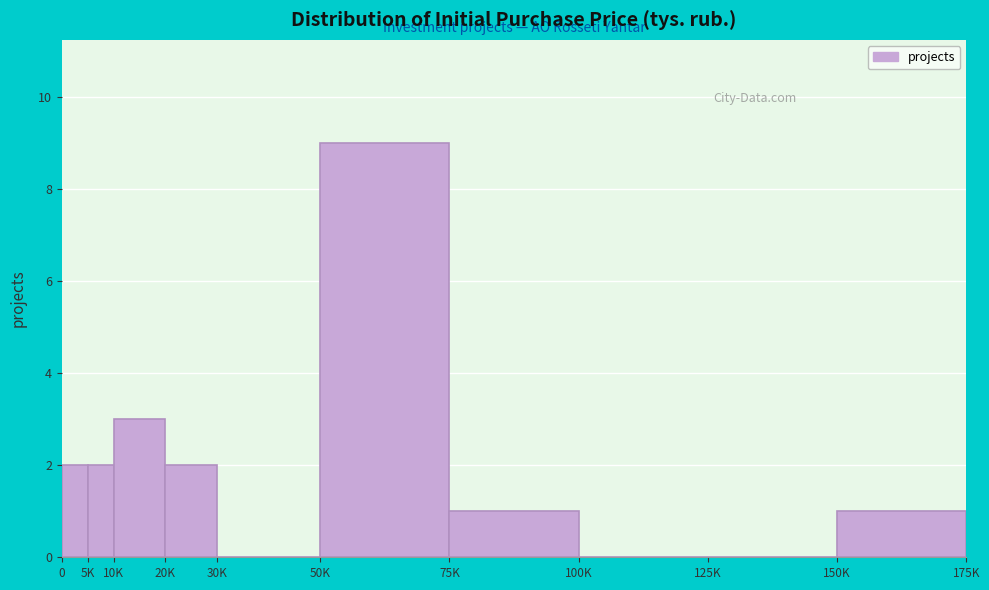

Reading left to right, transcribe all the data shown in this chart.

0=2	5K=2	10K=3	20K=2	30K=0	50K=9	75K=1	100K=0	125K=0	150K=1